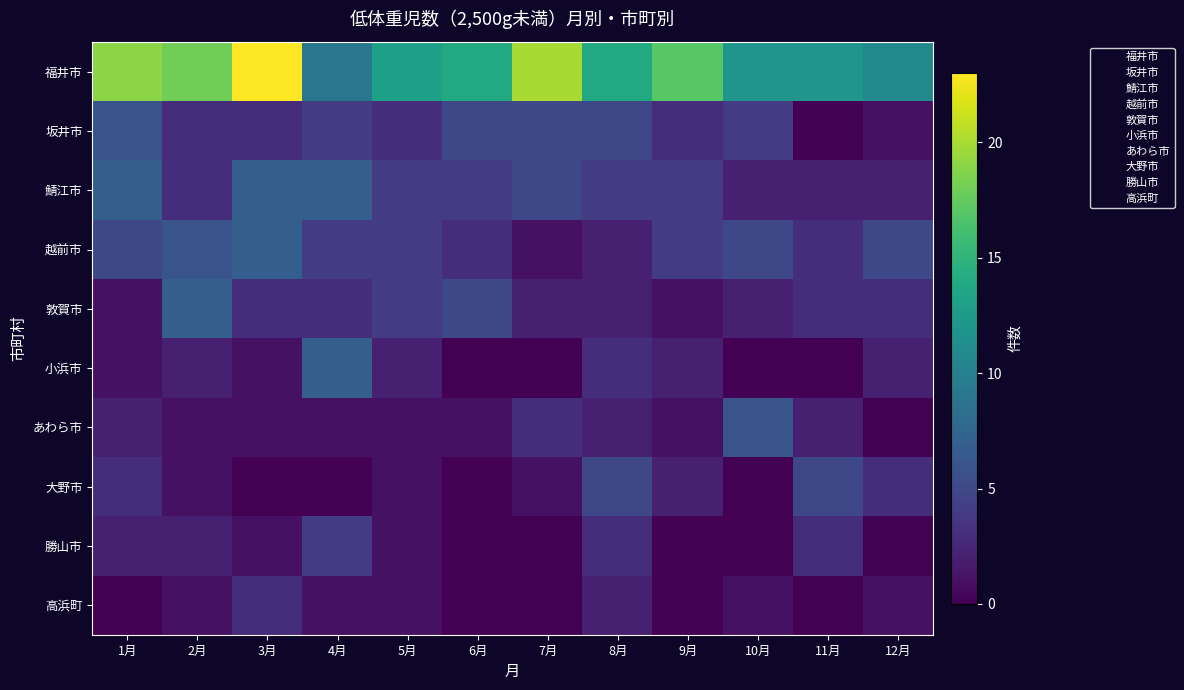

Reading right to left, list all the values displayed in this chart.

福井市: 12月=11	11月=12	10月=12	9月=17	8月=14	7月=20	6月=14	5月=13	4月=9	3月=23	2月=18	1月=19
坂井市: 12月=1	11月=0	10月=4	9月=3	8月=5	7月=5	6月=5	5月=3	4月=4	3月=3	2月=3	1月=6
鯖江市: 12月=2	11月=2	10月=2	9月=4	8月=4	7月=5	6月=4	5月=4	4月=7	3月=7	2月=3	1月=7
越前市: 12月=5	11月=3	10月=5	9月=4	8月=2	7月=1	6月=3	5月=4	4月=4	3月=7	2月=6	1月=5
敦賀市: 12月=3	11月=3	10月=2	9月=1	8月=2	7月=2	6月=5	5月=4	4月=3	3月=3	2月=7	1月=1
小浜市: 12月=2	11月=0	10月=0	9月=2	8月=3	7月=0	6月=0	5月=2	4月=7	3月=1	2月=2	1月=1
あわら市: 12月=0	11月=2	10月=6	9月=1	8月=2	7月=3	6月=1	5月=1	4月=1	3月=1	2月=1	1月=2
大野市: 12月=3	11月=5	10月=0	9月=2	8月=5	7月=1	6月=0	5月=1	4月=0	3月=0	2月=1	1月=3
勝山市: 12月=0	11月=3	10月=0	9月=0	8月=3	7月=0	6月=0	5月=1	4月=4	3月=1	2月=2	1月=2
高浜町: 12月=1	11月=0	10月=1	9月=0	8月=2	7月=0	6月=0	5月=1	4月=1	3月=3	2月=1	1月=0